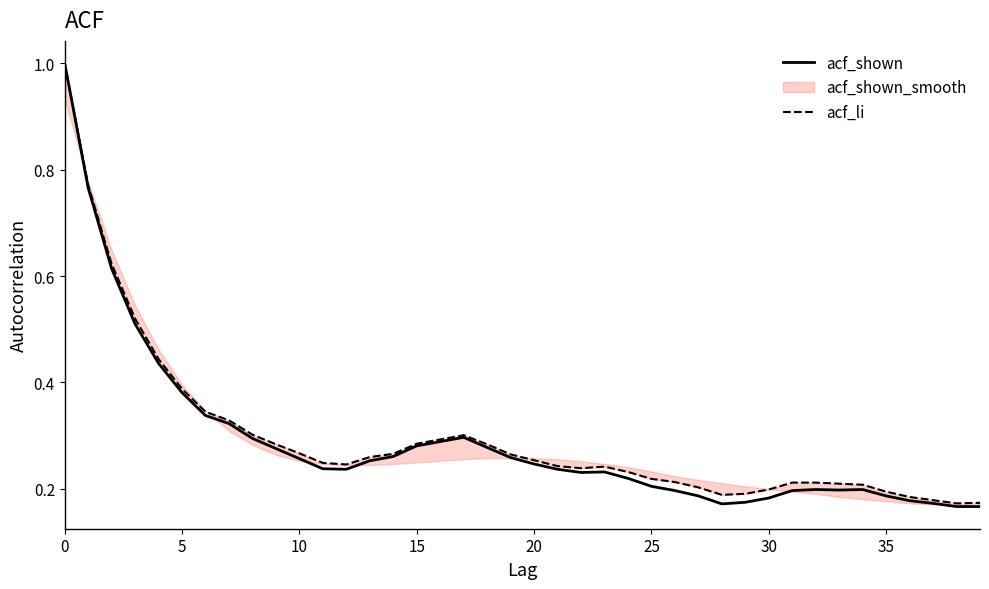

At which category does acf_li reach its first local peak?

17